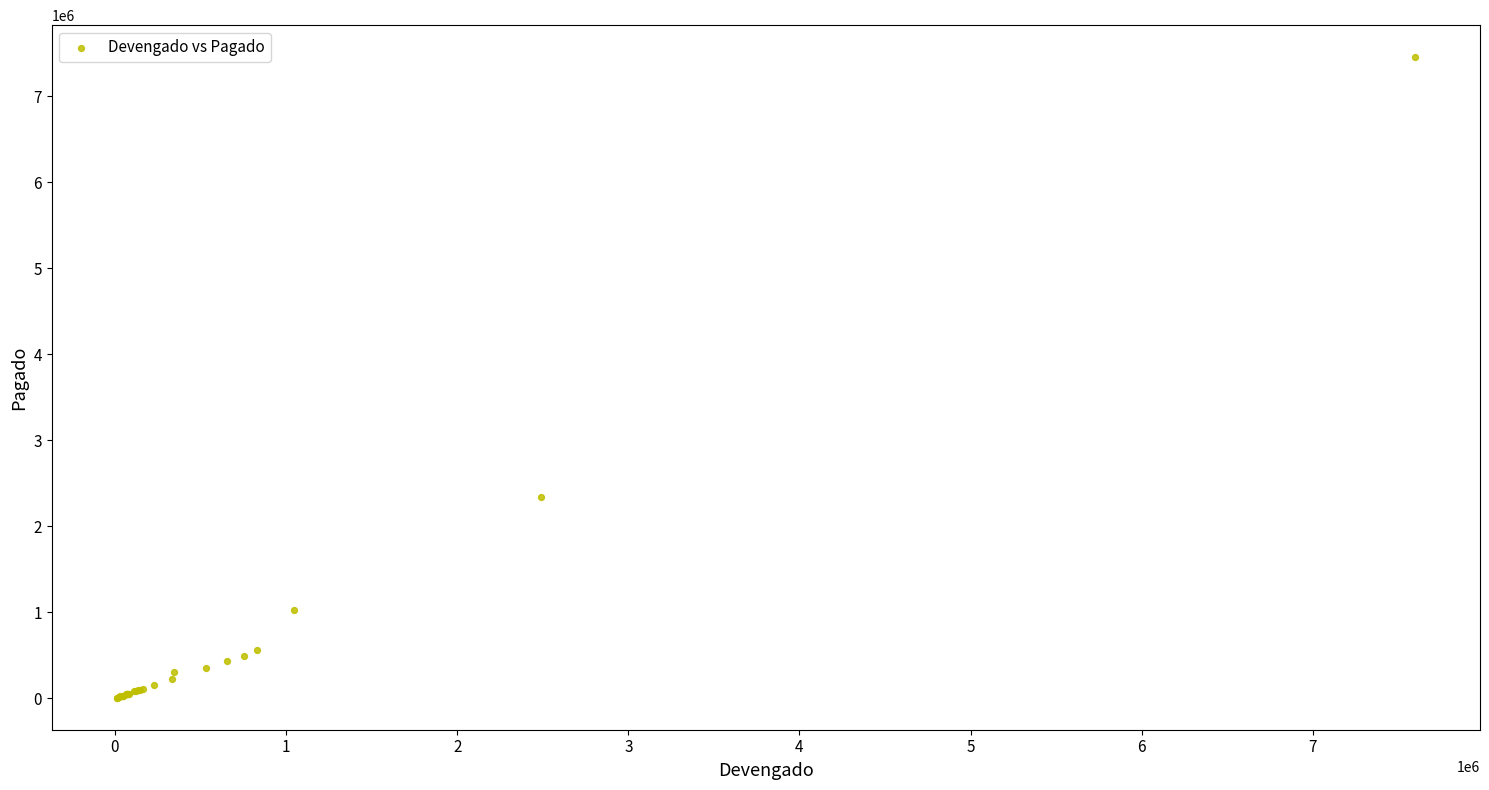

What Y value in the scatter plot is closest to 3729177?

2333960.7